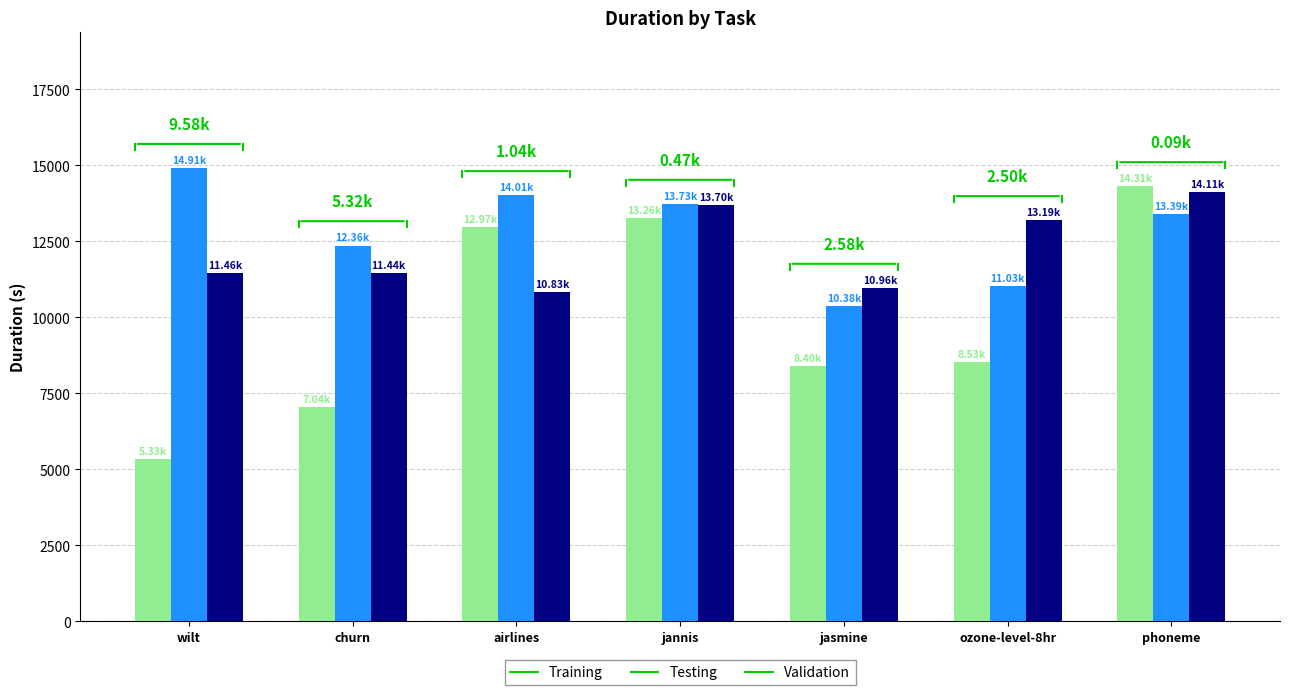

What is the average value of the Validation series?

12243.4